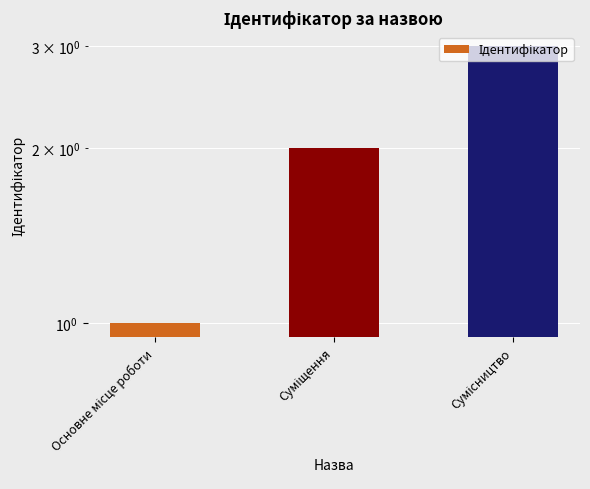

What is the change in value from Суміщення to Сумісництво?

+1